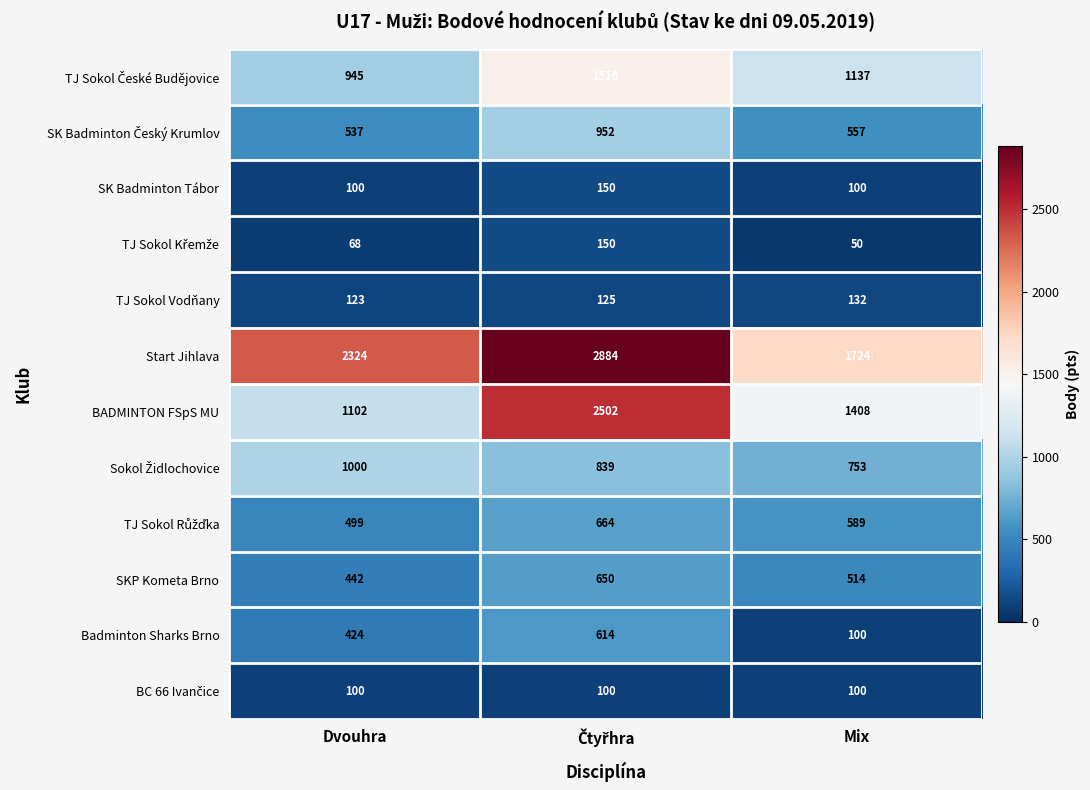

True or false: SK Badminton Tábor has a value of 162 at Mix.

False